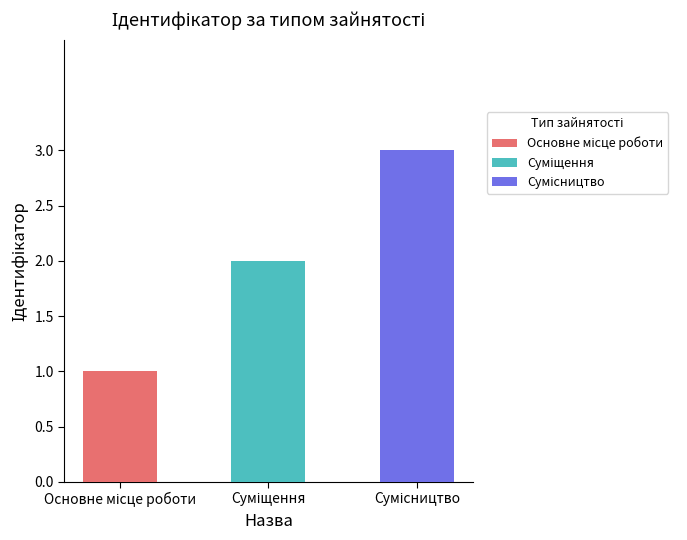

Approximately how many times larger is the value at Сумісництво compared to Основне місце роботи?

3.0